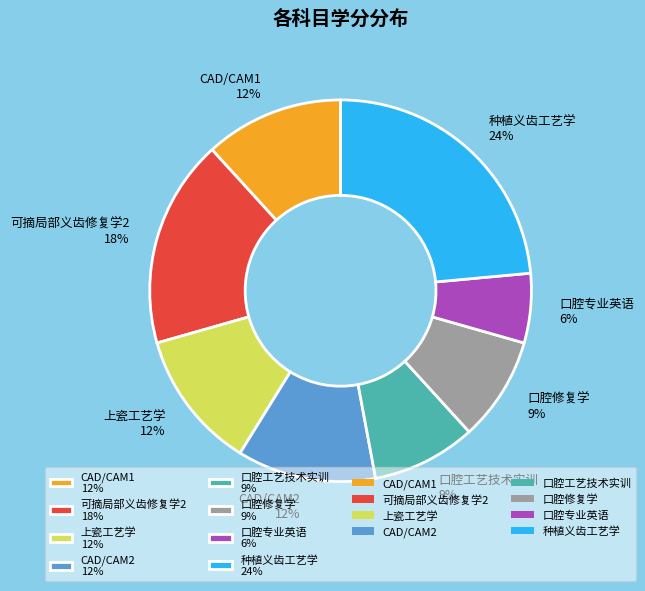

Which slice is the largest?

种植义齿工艺学